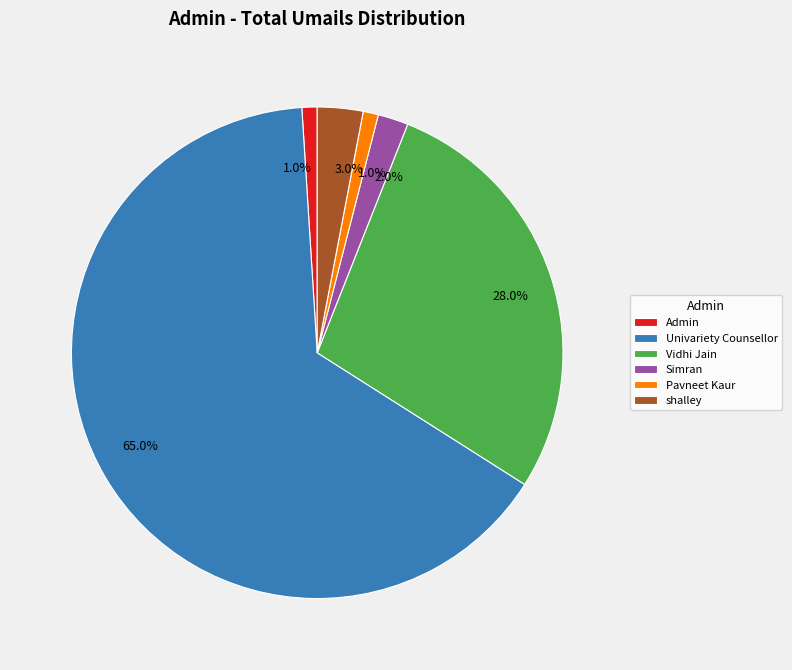

To the nearest percent, what percentage of the pie is Pavneet Kaur?

1%